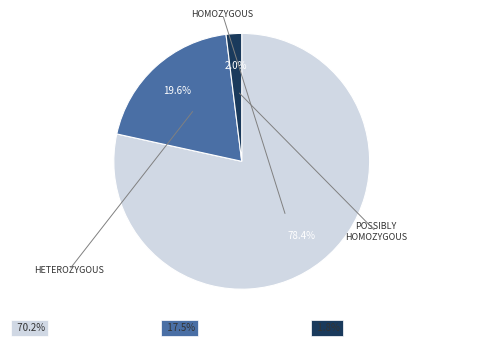

Is there any slice that represents more than half of the pie?

Yes